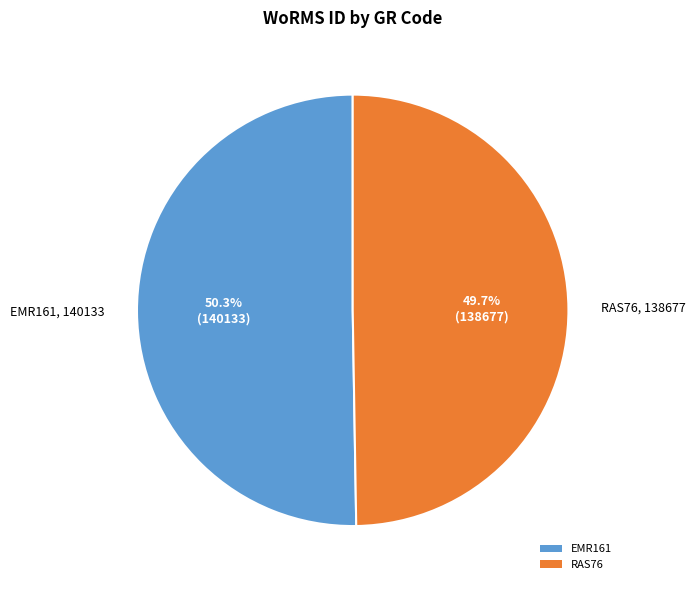

Does EMR161 account for over 50% of the chart?

Yes